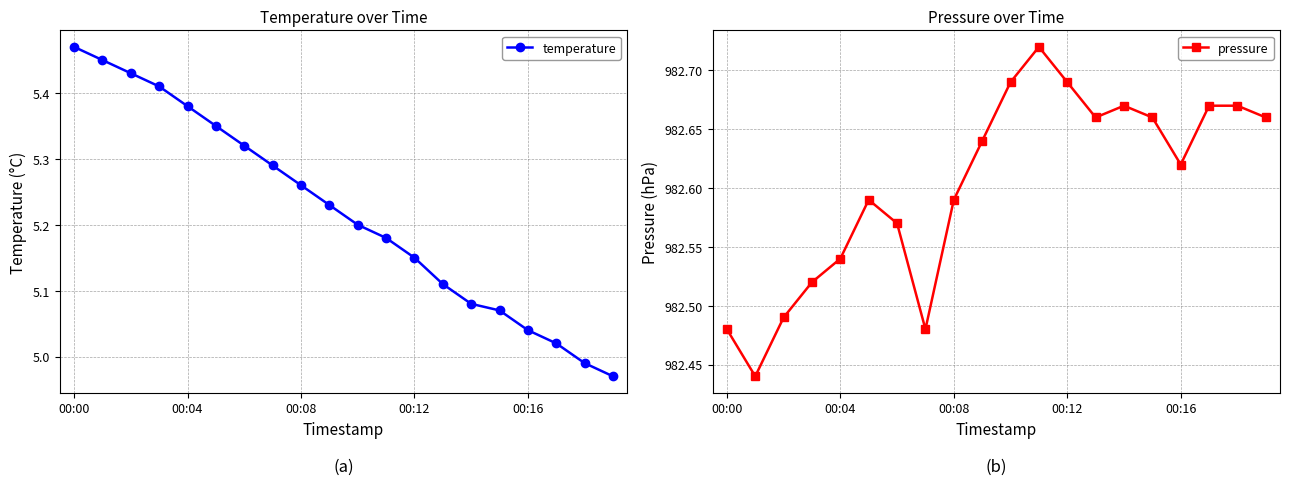

What is the label of the 12th point from the left?

11